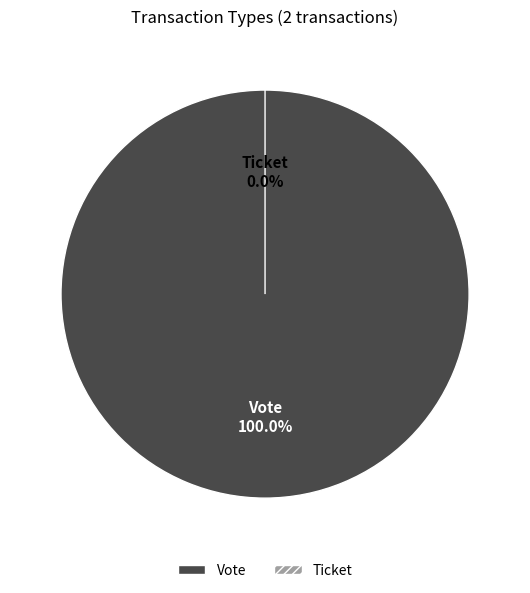

The Ticket slice represents 1% of the pie. True or false?

False